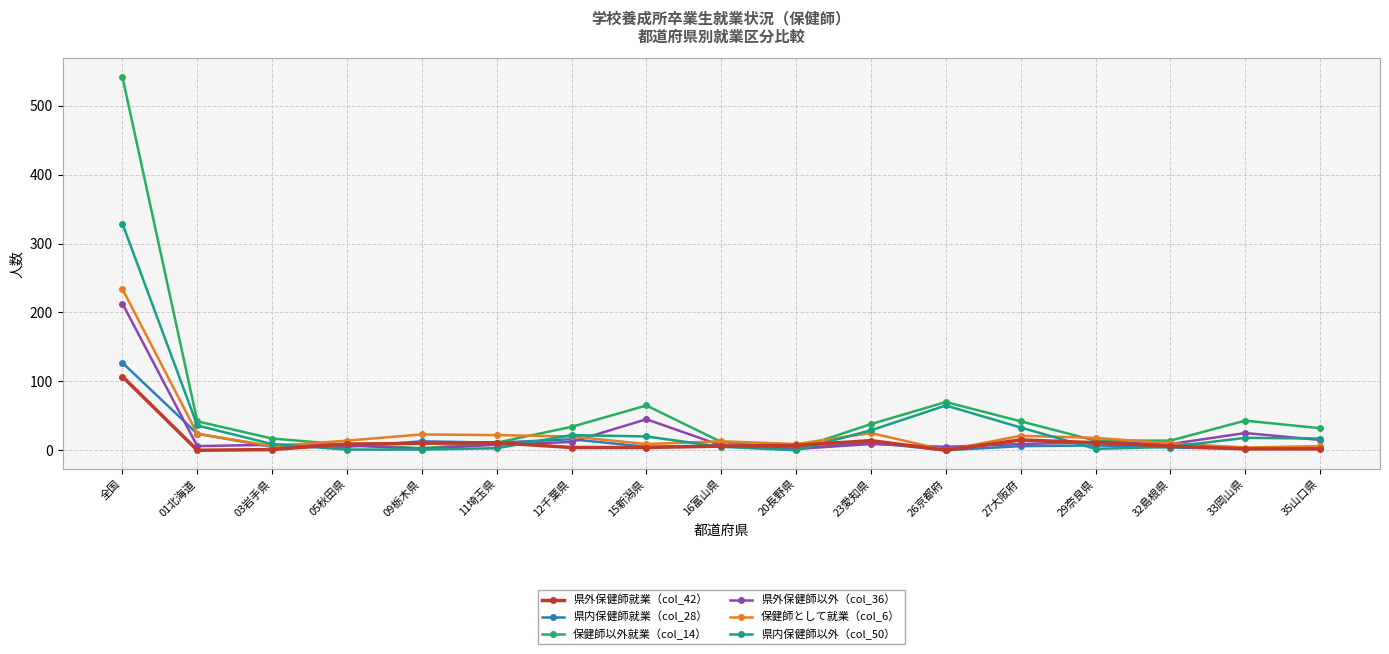

Does the chart display data point markers on the line(s)?

Yes